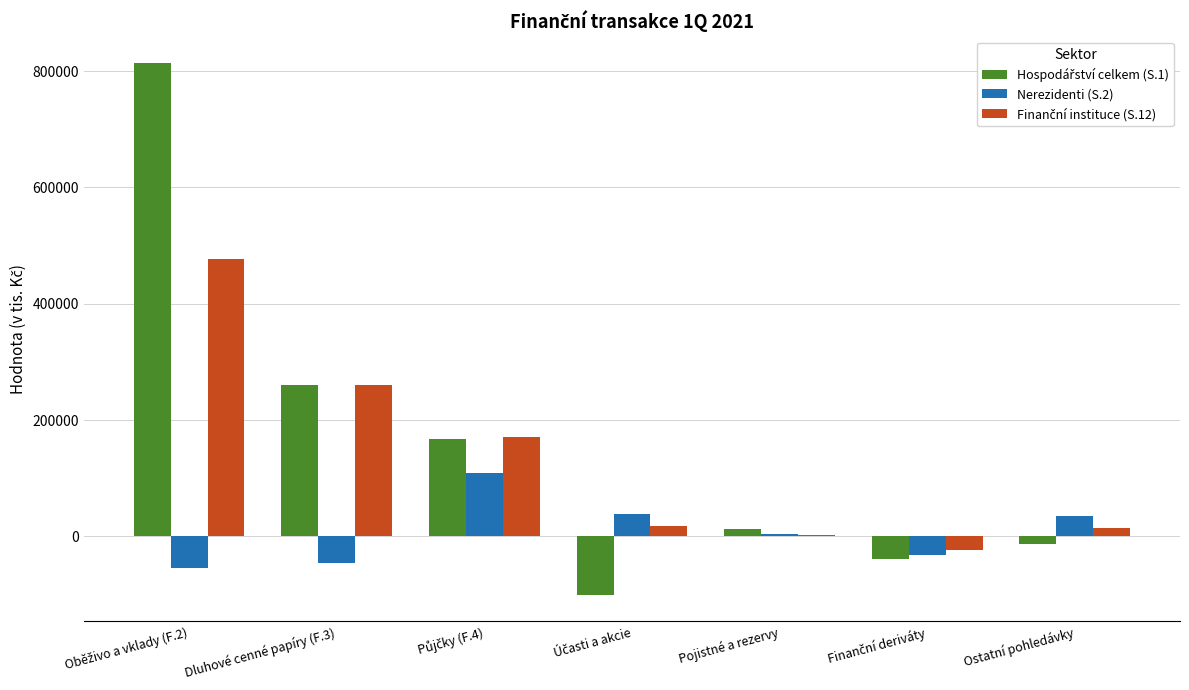

How many distinct data groups are displayed?

3